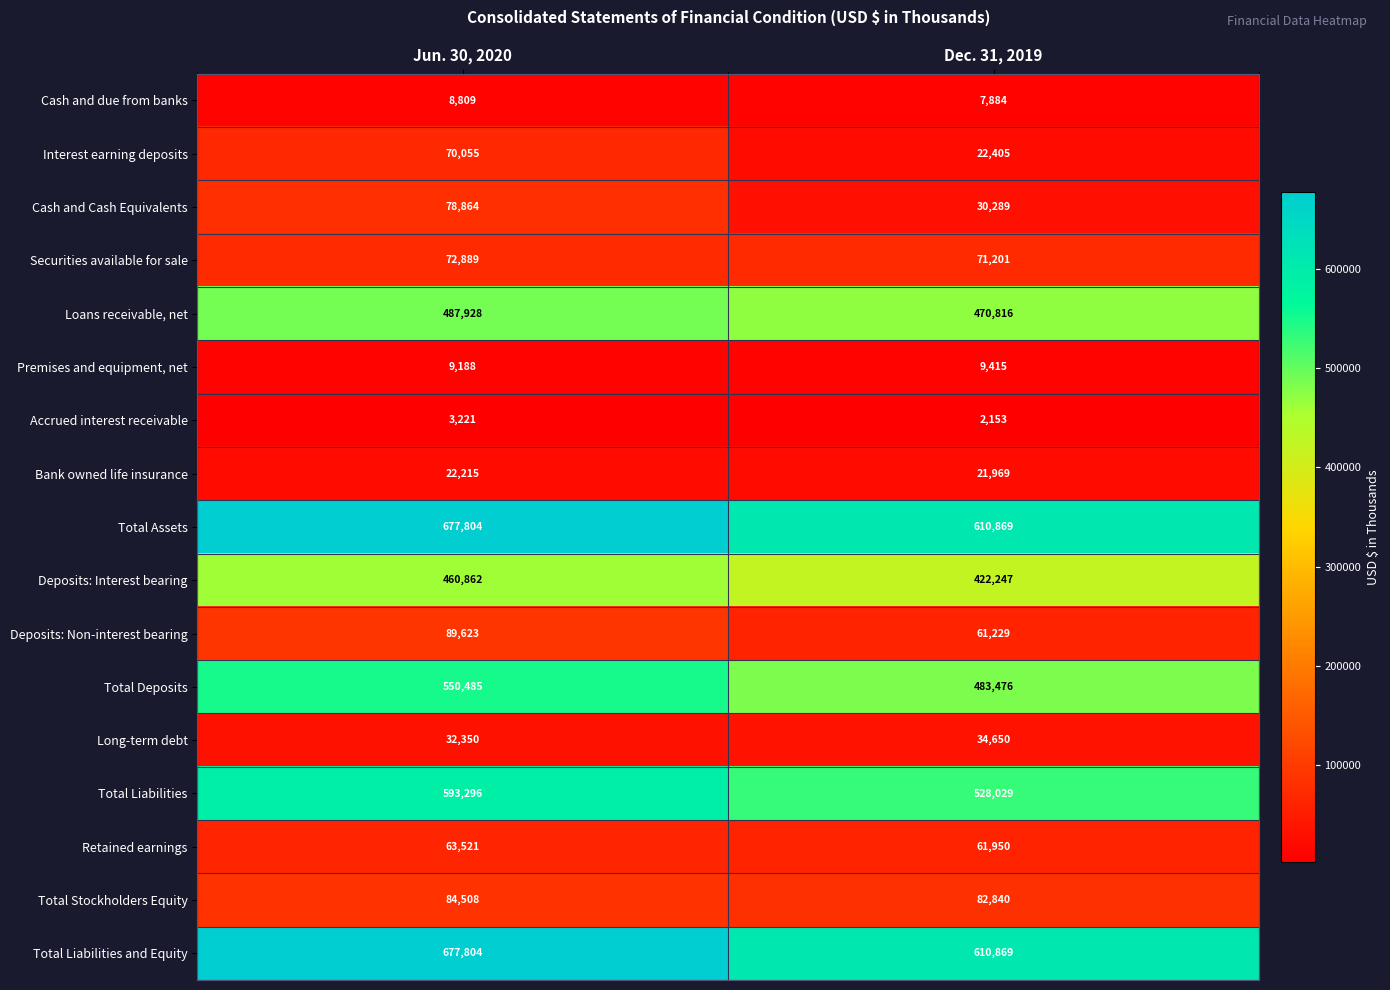

Which series changed the most between Jun. 30, 2020 and Dec. 31, 2019?

Total Deposits